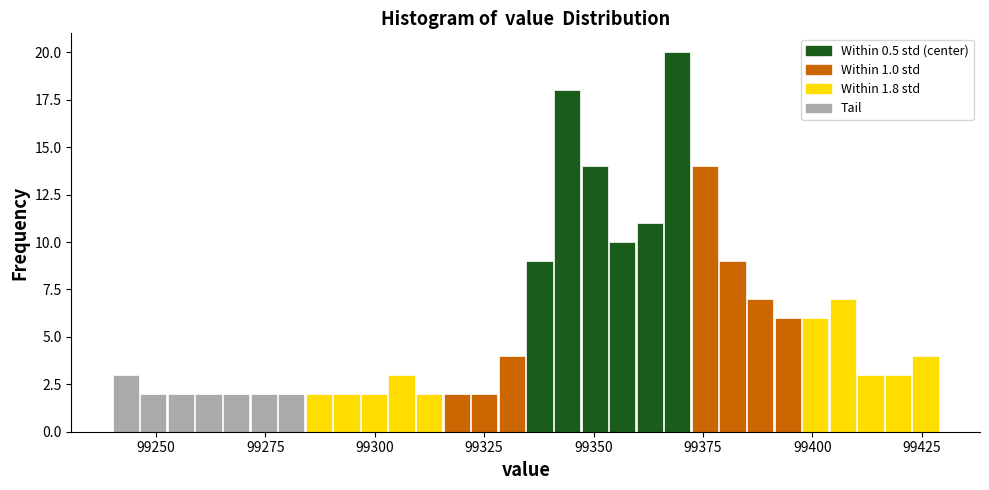

Around what value on the x-axis is the tallest bar? Give the approximate position of its centre, as read against the axis.

99370